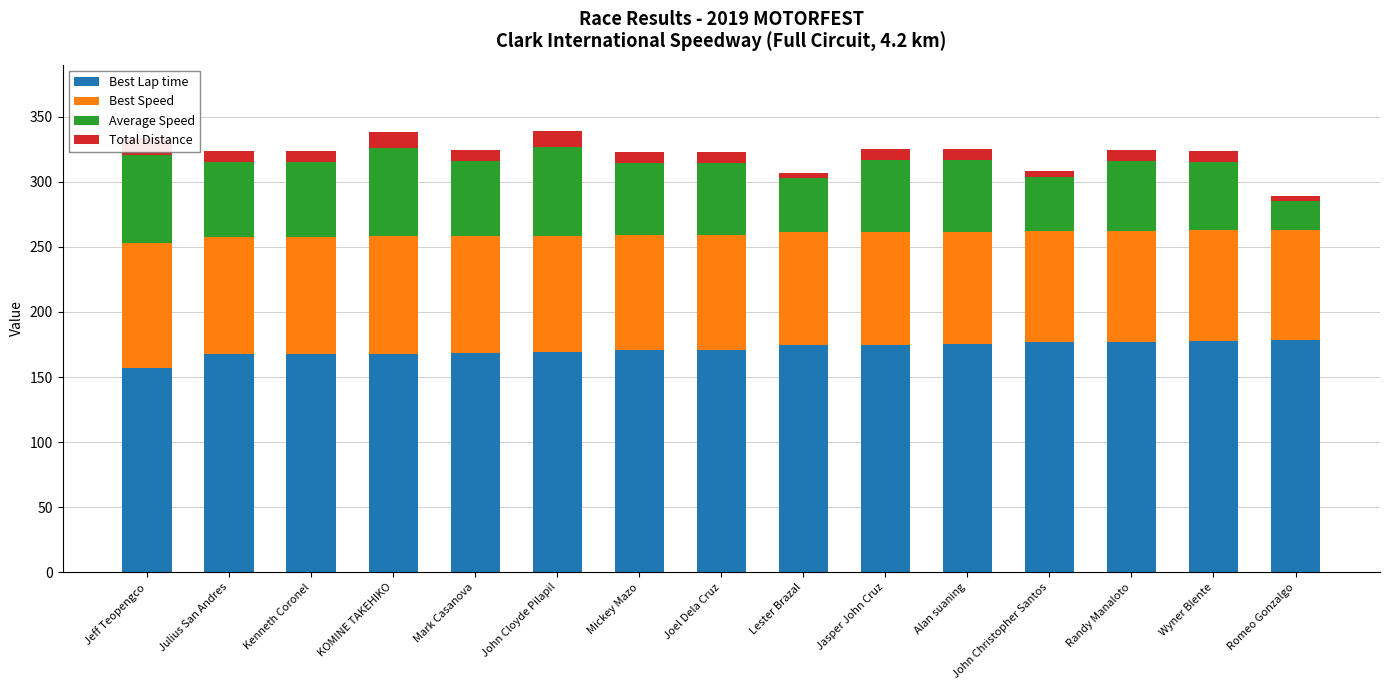

At which category does the chart reach its minimum across all series?

Lester Brazal